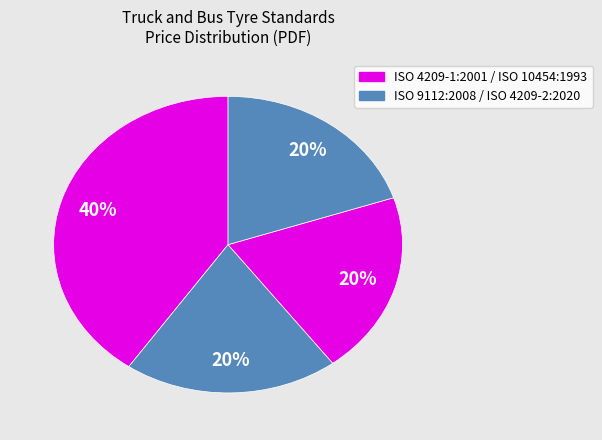

Count the number of slices in the pie.

4